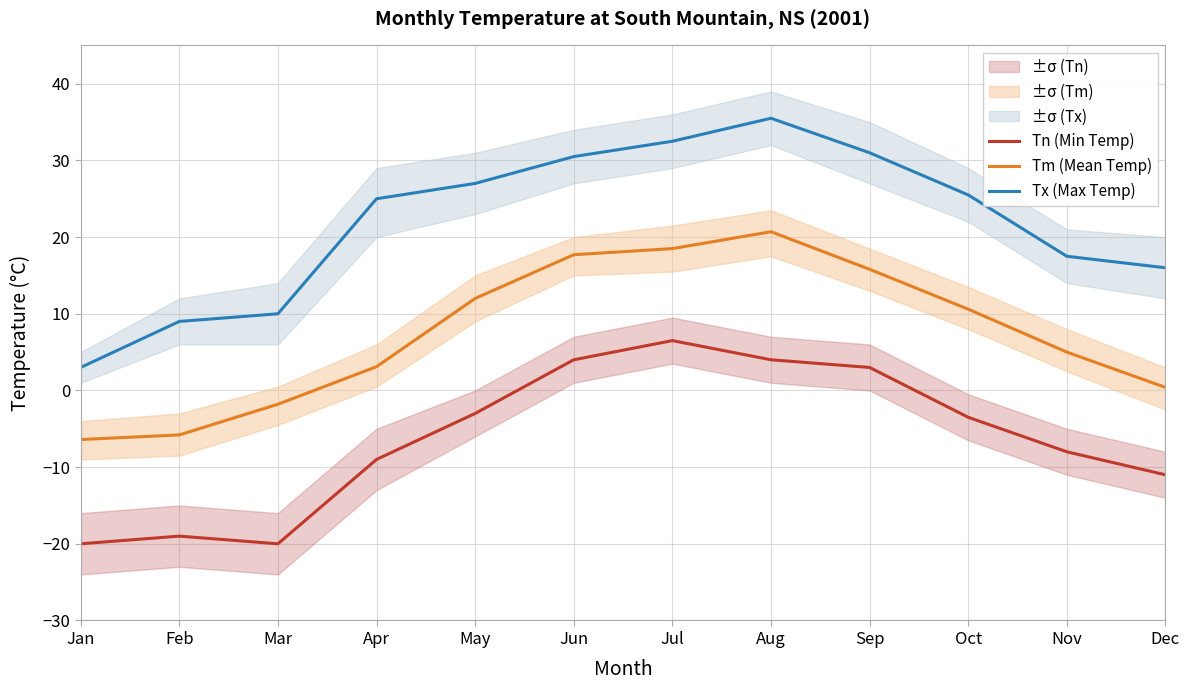

Reading left to right, what are all the values shown in this chart?

Tn (Min Temp): -20.0	-19.0	-20.0	-9.0	-3.0	4.0	6.5	4.0	3.0	-3.5	-8.0	-11.0
Tm (Mean Temp): -6.4	-5.8	-1.8	3.1	12.0	17.7	18.5	20.7	15.8	10.6	5.0	0.4
Tx (Max Temp): 3.0	9.0	10.0	25.0	27.0	30.5	32.5	35.5	31.0	25.5	17.5	16.0